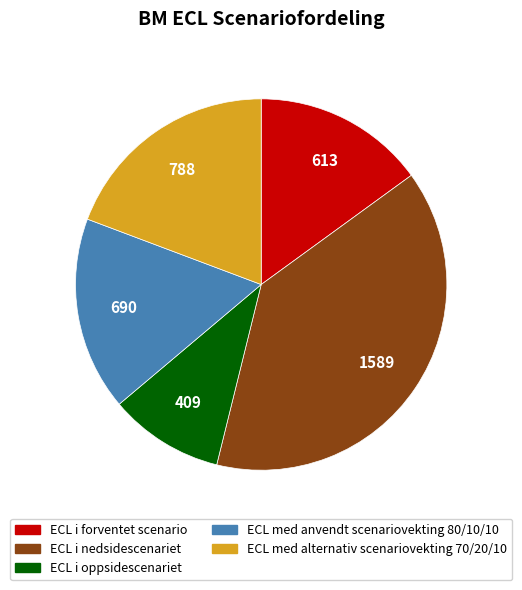

Is there a majority slice in this chart?

No